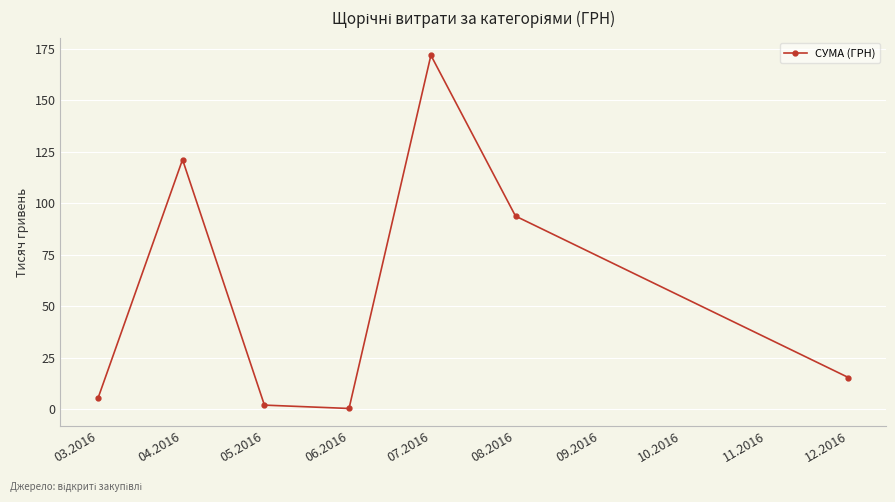

Between 05.2016 and 07.2016, which is larger?

07.2016